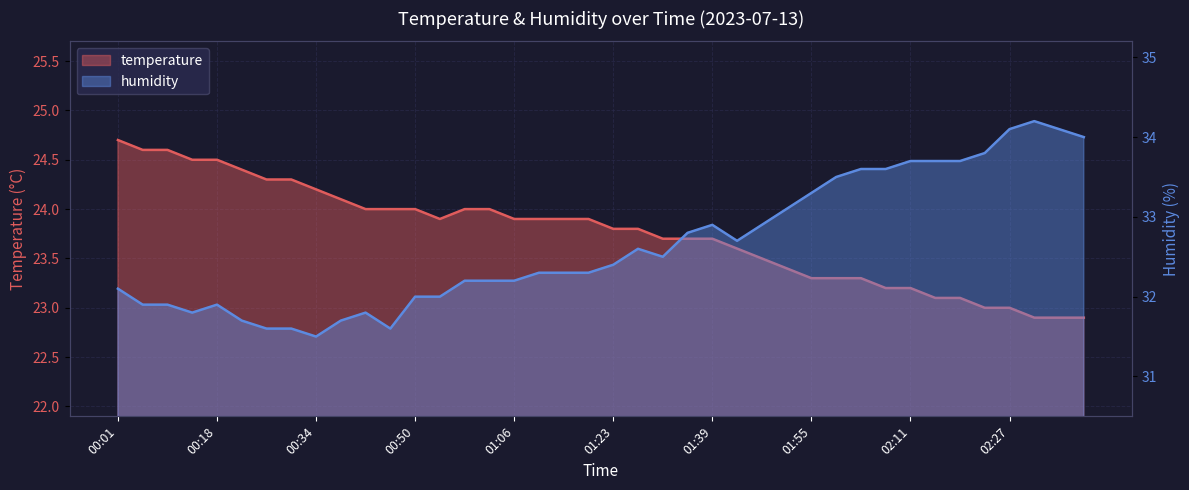

At which category is the sum across all series the highest?

02:27